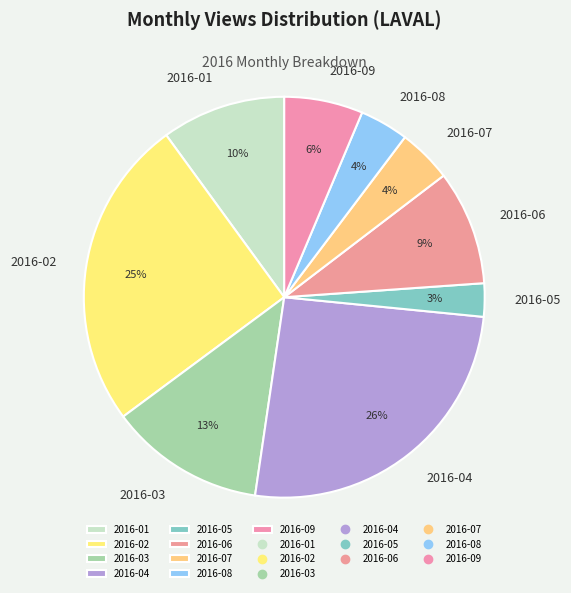

Between 2016-06 and 2016-04, which is larger?

2016-04